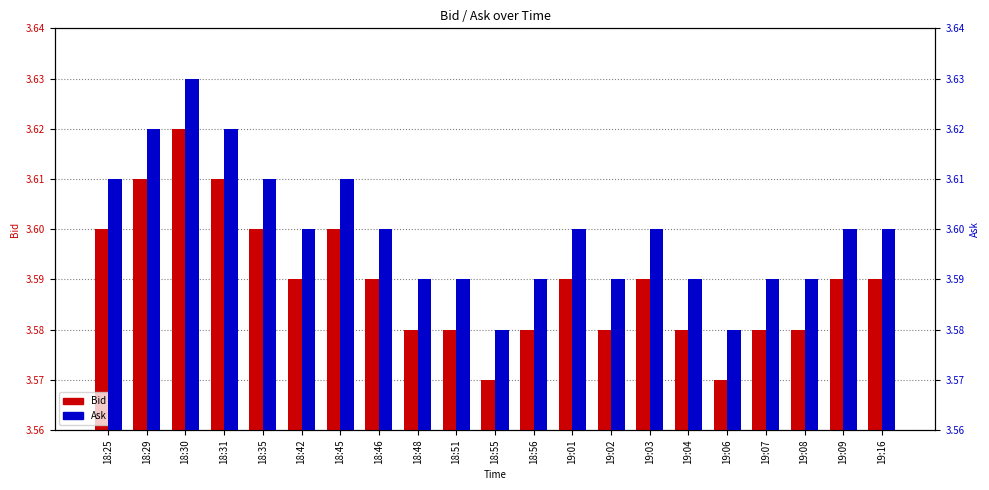

Is it true that Bid equals 0.7 at 18:30?

False